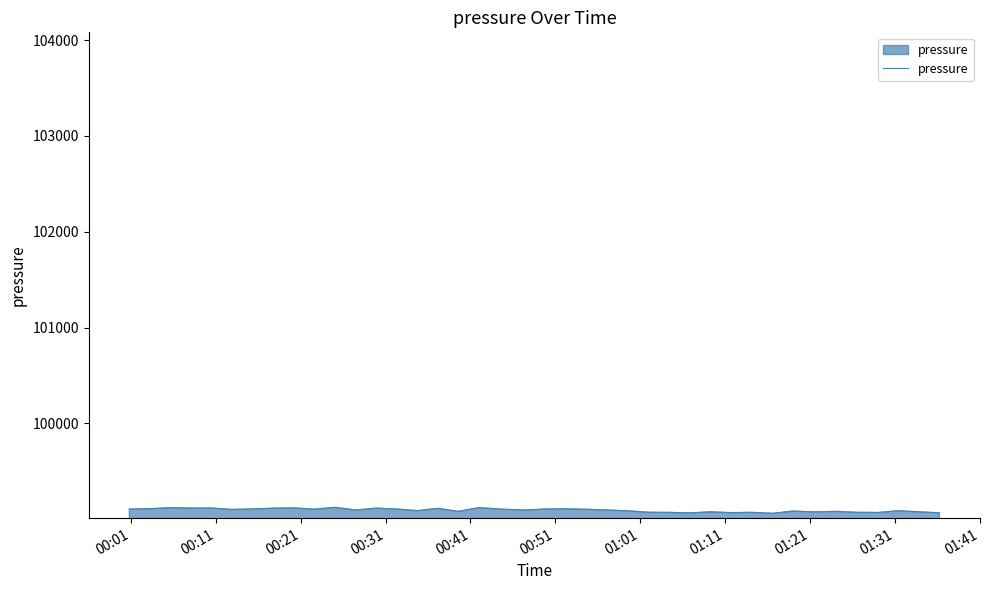

Does the chart have visible grid lines?

No